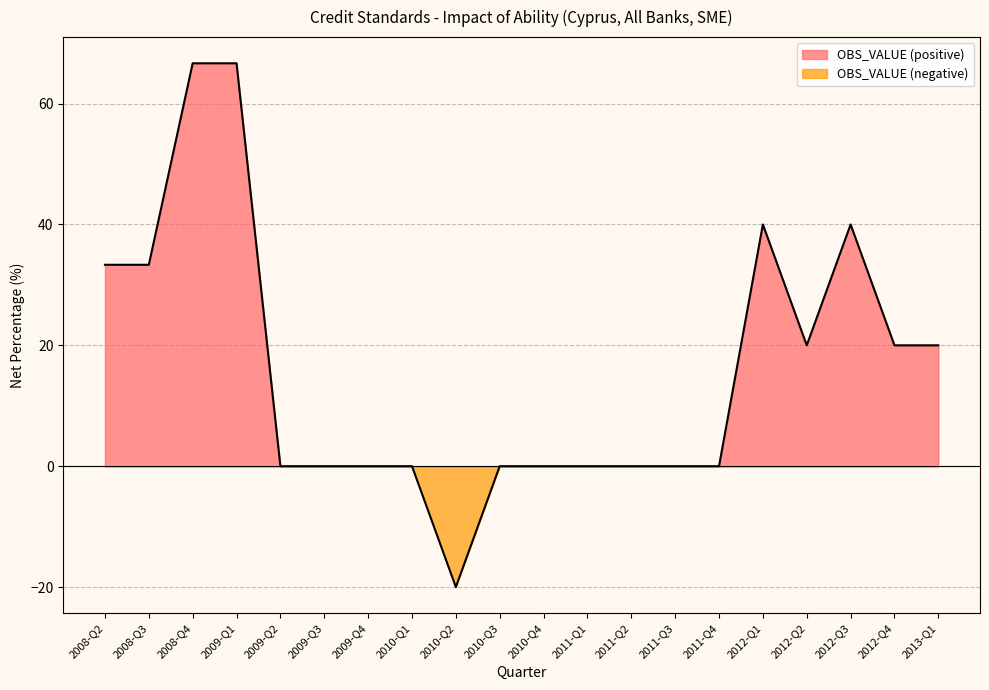

What is the average value?

16.0